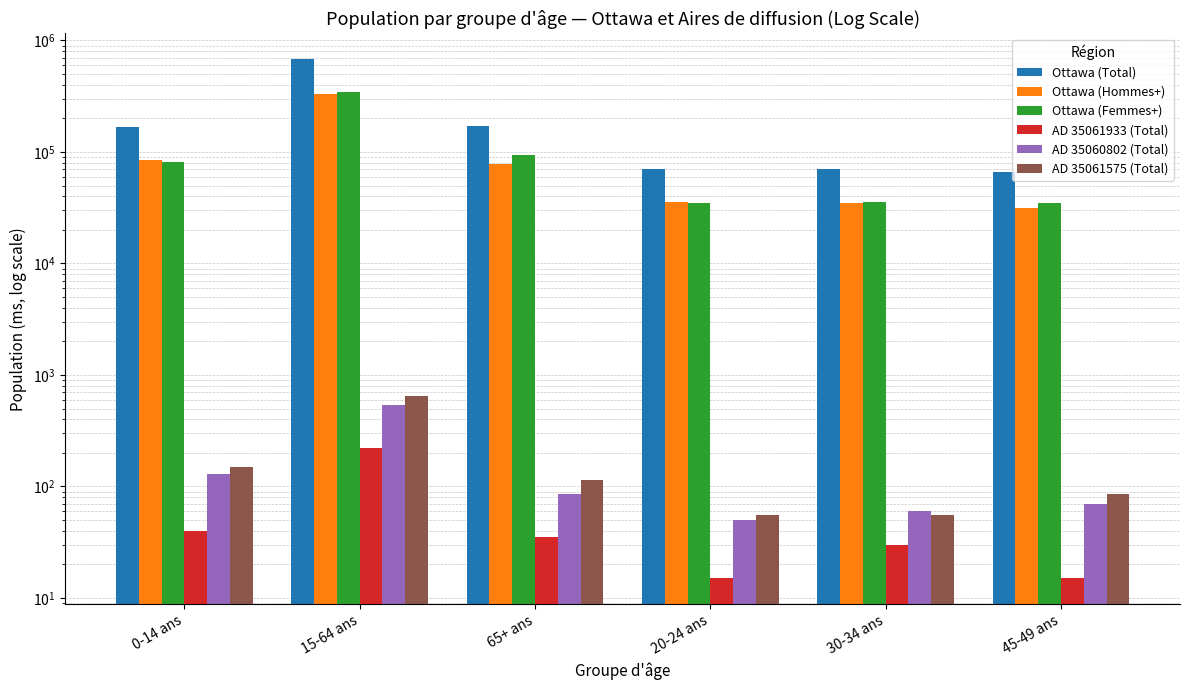

What is the sum of all Ottawa (Hommes+) values?

598325